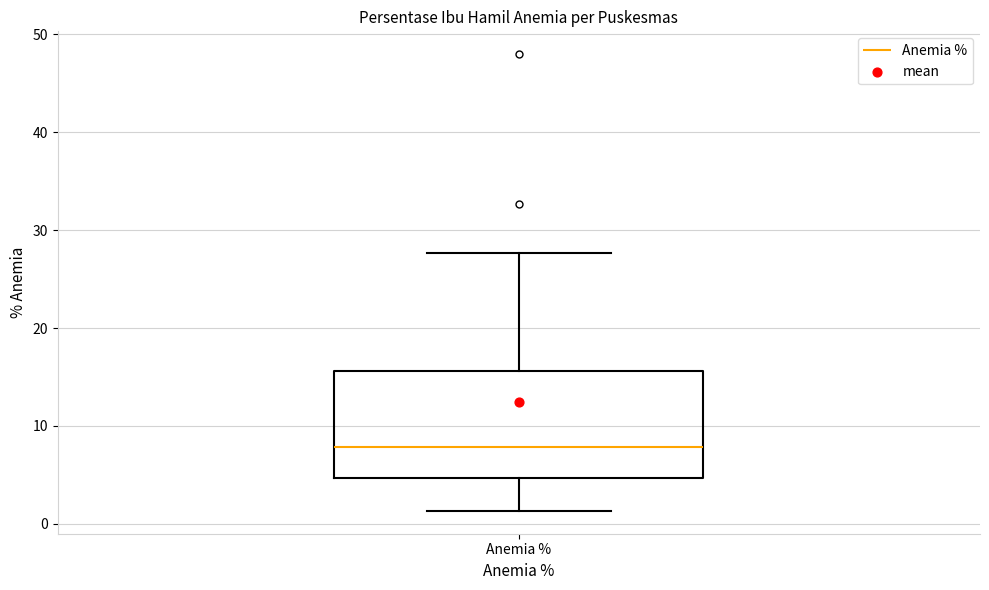

Read this box plot against the y-axis: the position of the median line, the range covered by the box, and the ends of both whiskers. The values are not printed on the chart, so give them approximately, as read against the axis.

median 8, box 5 to 16, whiskers 1 to 28